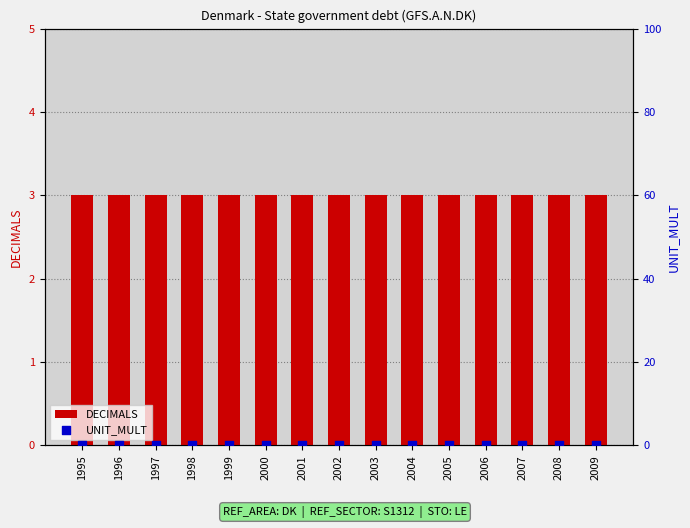

Which series has the widest spread of Y values?

DECIMALS